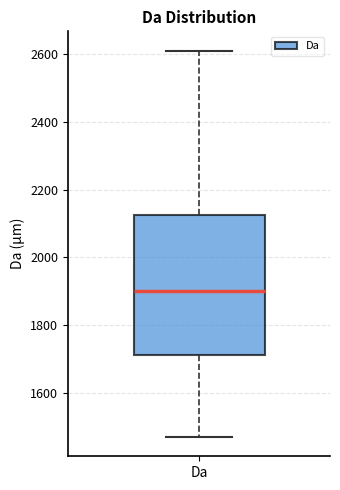

Where does the median line of the box for Da sit on the y-axis? The values are not printed on the chart, so give them approximately, as read against the axis.

1900